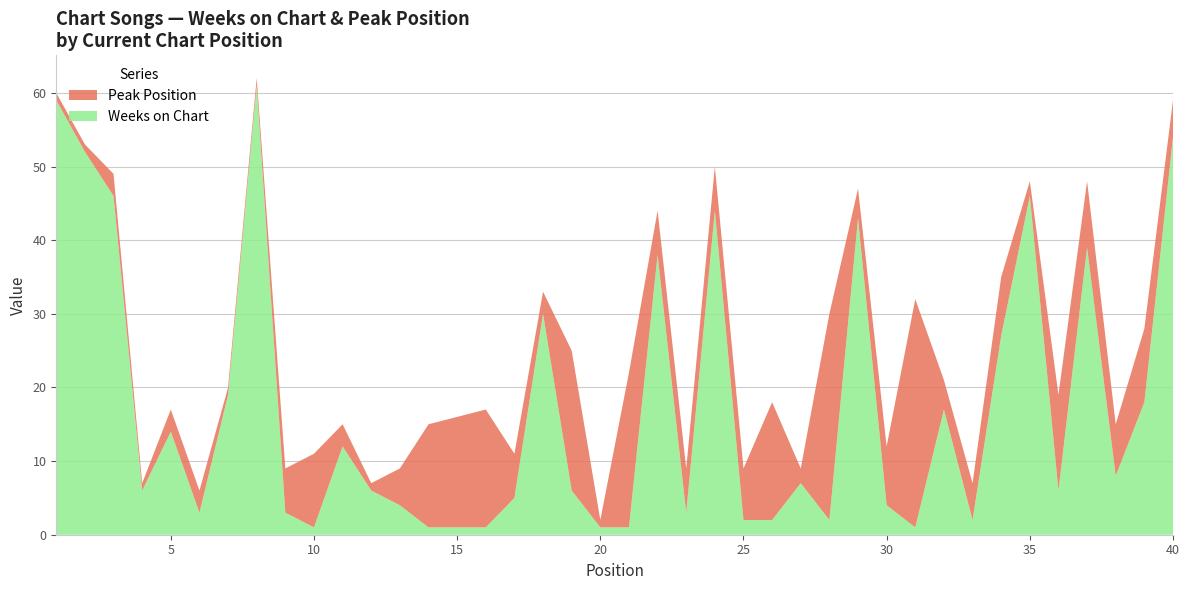

Reading left to right, list all the values displayed in this chart.

Weeks on Chart: 59	52	46	6	14	3	19	61	3	1	12	6	4	1	1	1	5	30	6	1	1	38	3	44	2	2	7	2	43	4	1	17	2	27	46	6	39	8	18	54
Peak Position: 1	1	3	1	3	3	1	1	6	10	3	1	5	14	15	16	6	3	19	1	21	6	6	6	7	16	2	28	4	8	31	4	5	8	2	13	9	7	10	5